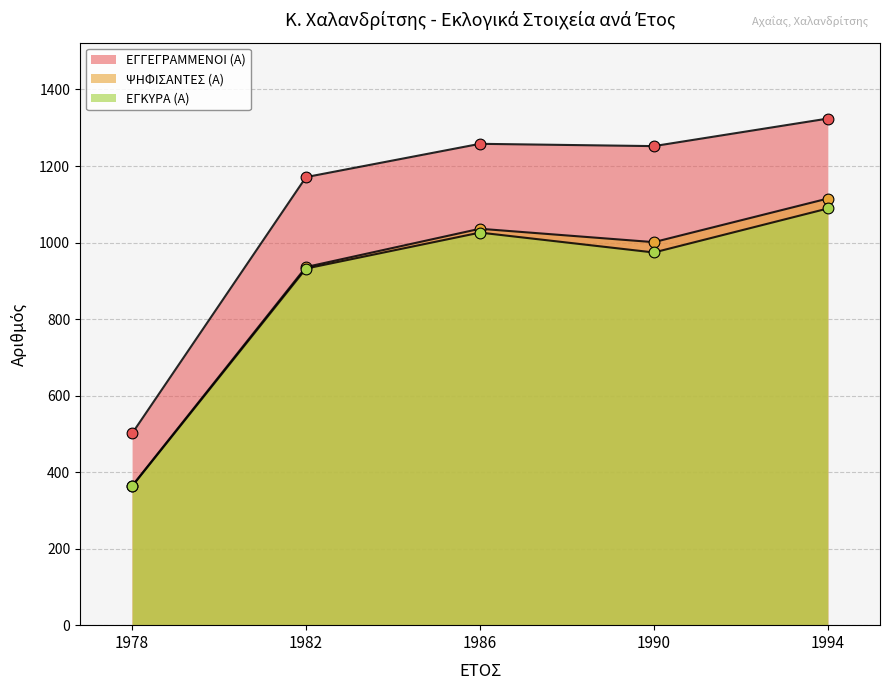

Is the value of ΨΗΦΙΣΑΝΤΕΣ (Α) at 1994 greater than the value of ΕΓΚΥΡΑ (Α) at 1990?

Yes